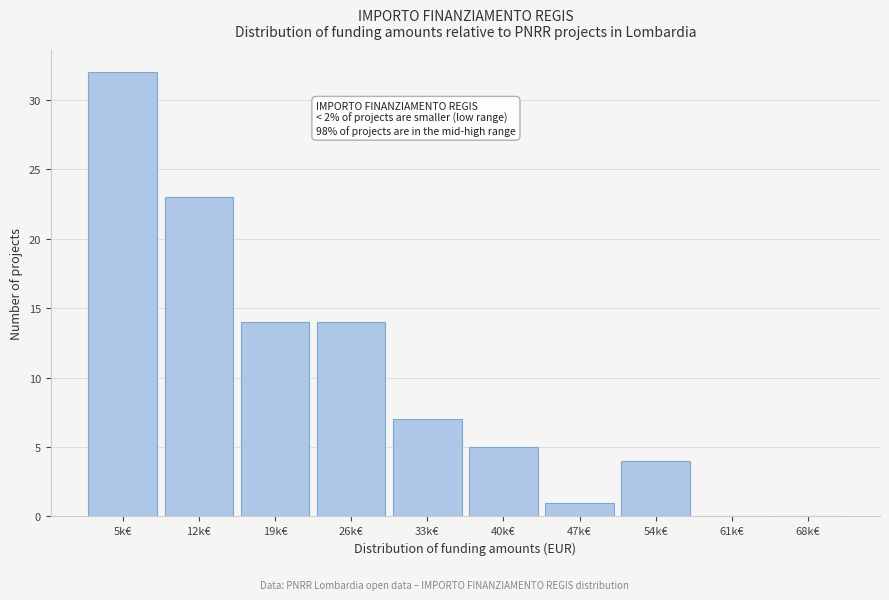

Reading left to right, extract all data points from this chart.

5k€=32	12k€=23	19k€=14	26k€=14	33k€=7	40k€=5	47k€=1	54k€=4	61k€=0	68k€=0